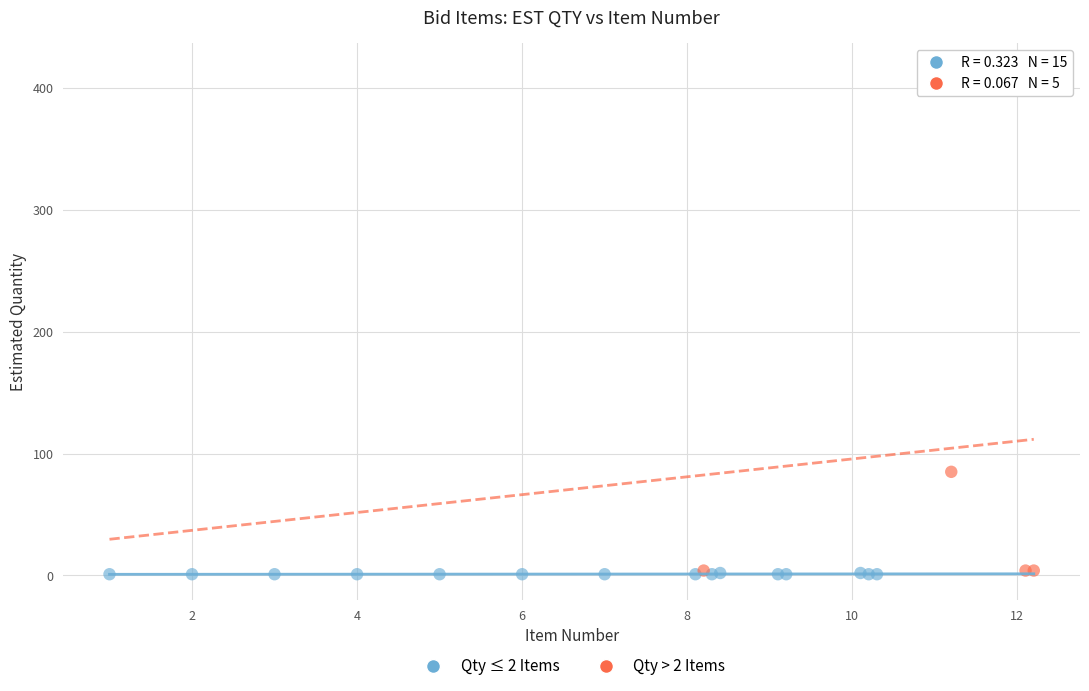

Which series contains the highest Y value?

Qty > 2 Items